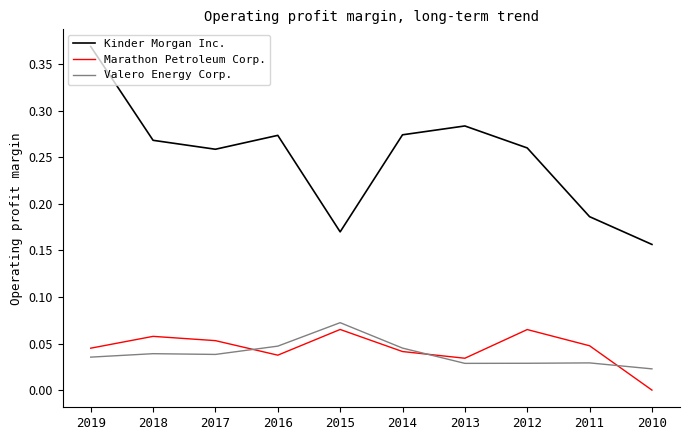

At which category is the sum across all series the highest?

2019